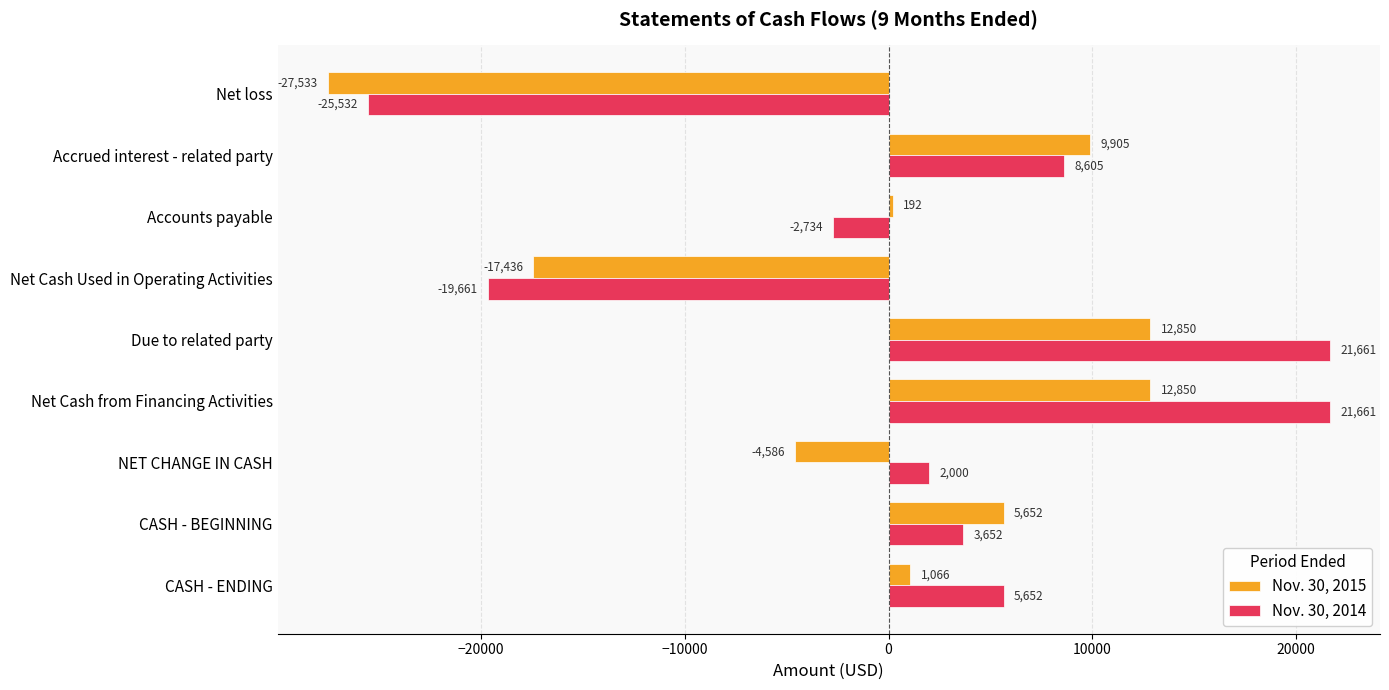

Which label corresponds to the smallest value in the chart?

Net loss